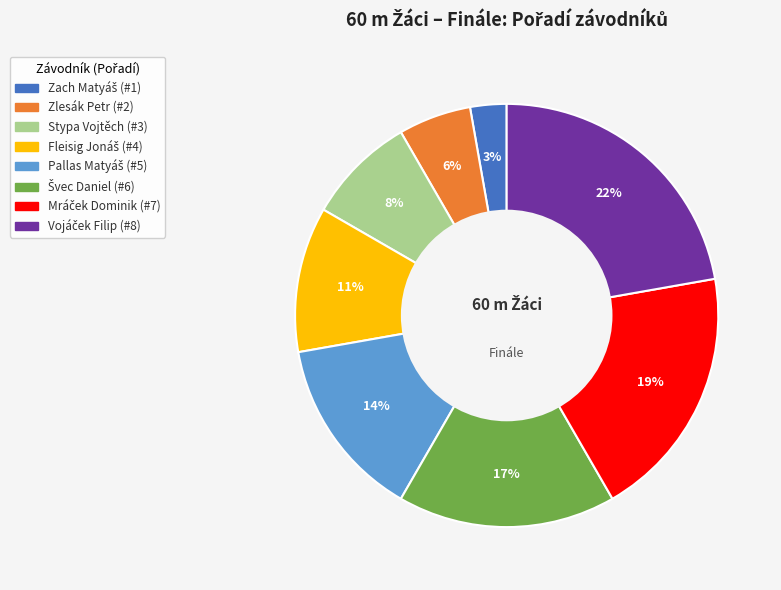

To the nearest percent, what percentage of the pie is Zlesák Petr?

6%